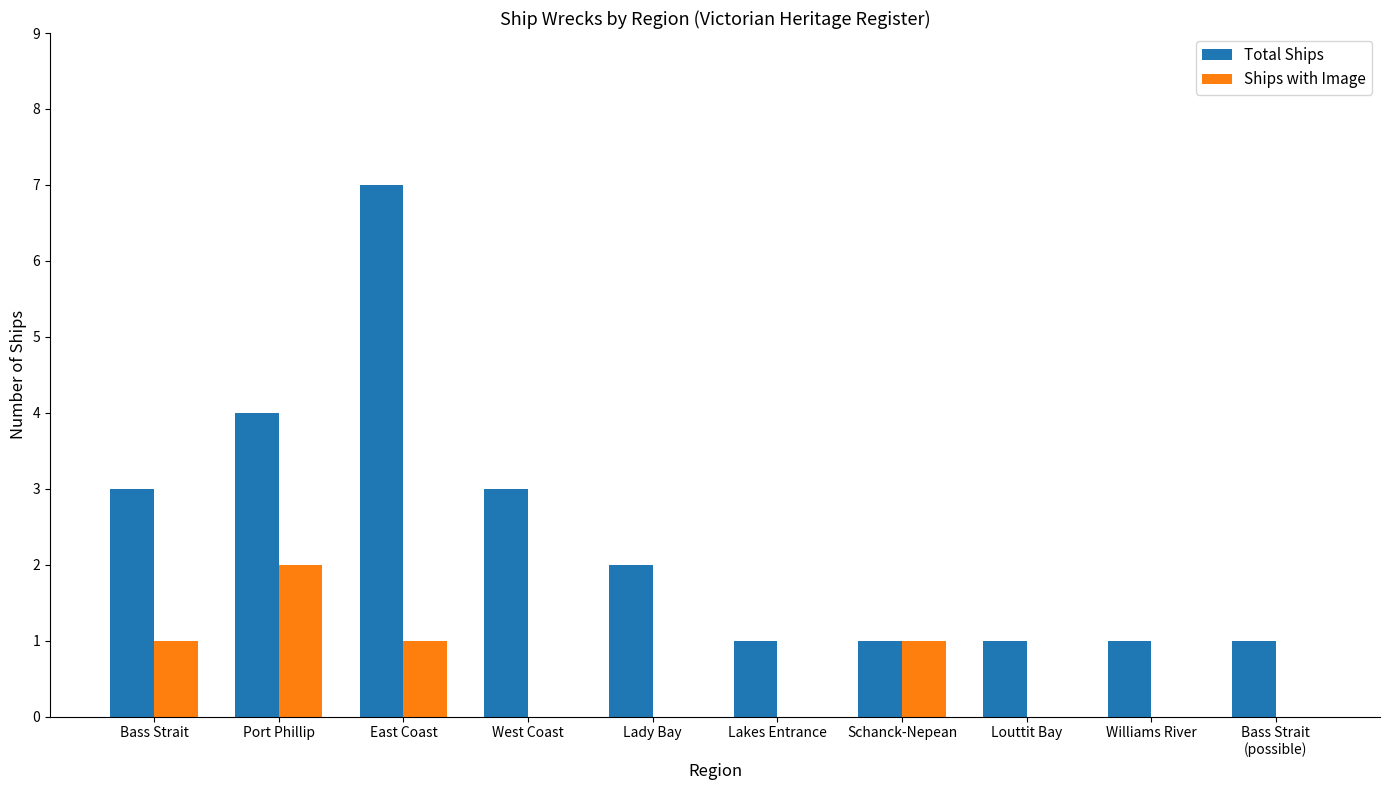

Which series has the widest spread of values?

Total Ships